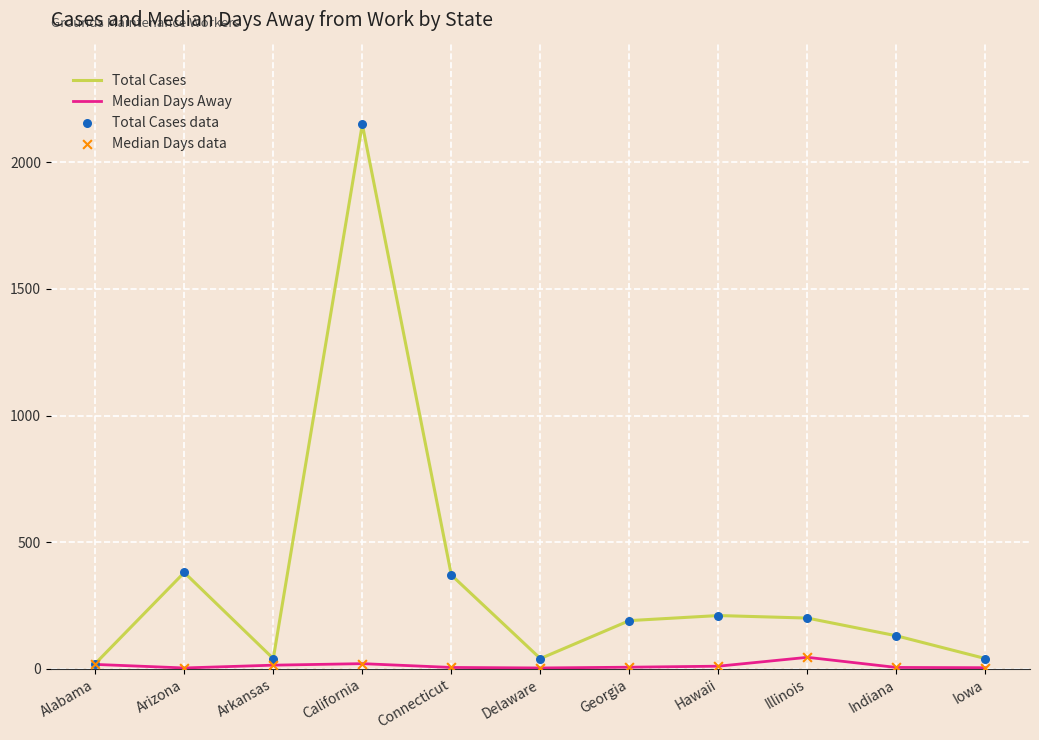

Which series has the largest total across all categories?

Total Cases